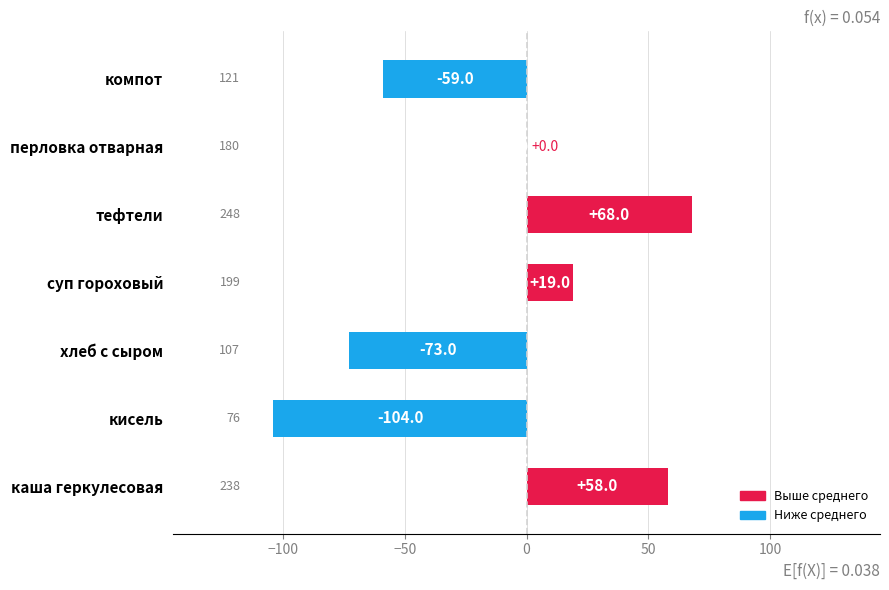

Reading top to bottom, list all the values displayed in this chart.

компот=-59	перловка отварная=0	тефтели=68	суп гороховый=19	хлеб с сыром=-73	кисель=-104	каша геркулесовая=58